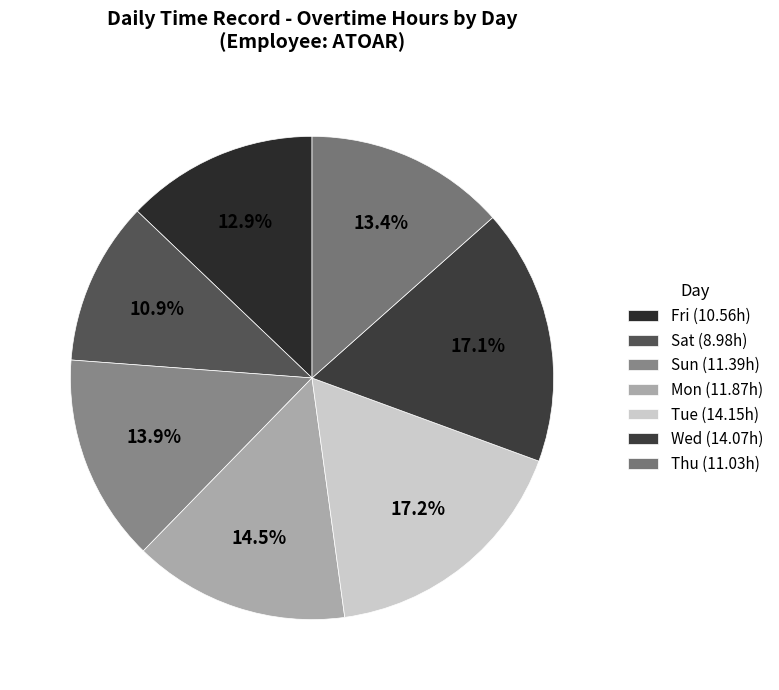

How many segments does this pie chart have?

7